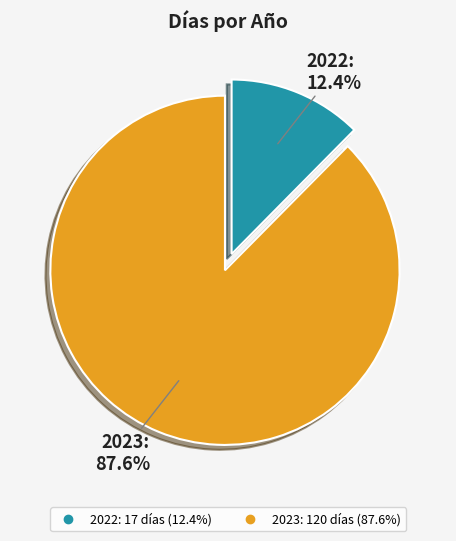

Combined, do 2022 and 2023 account for over 50%?

Yes